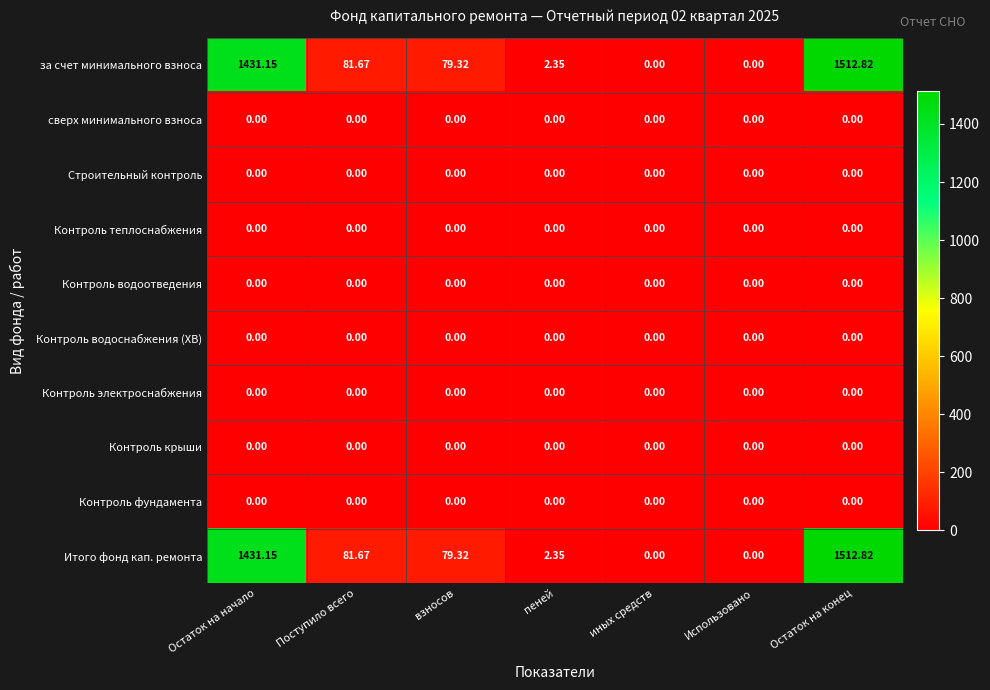

At which category is the sum across all series the highest?

Остаток на конец